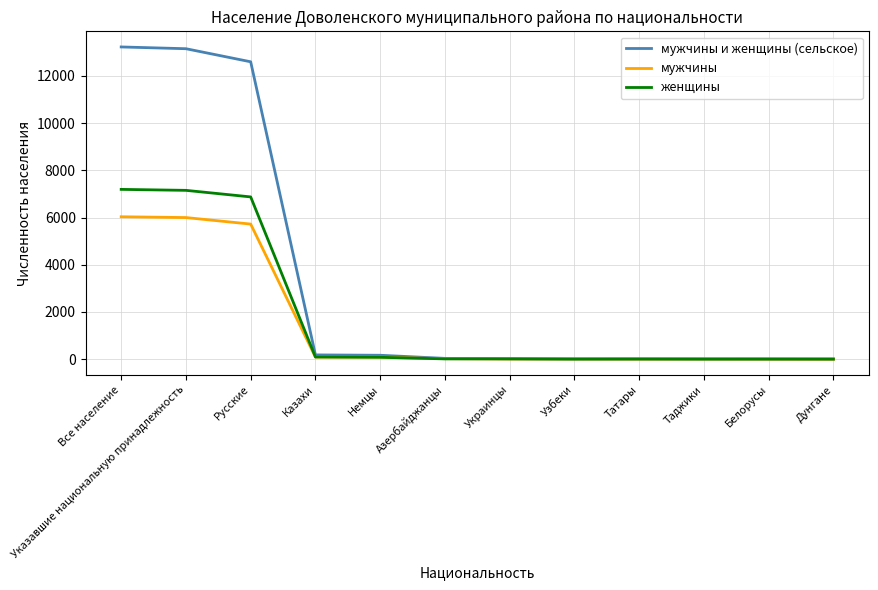

Does the chart have visible grid lines?

Yes